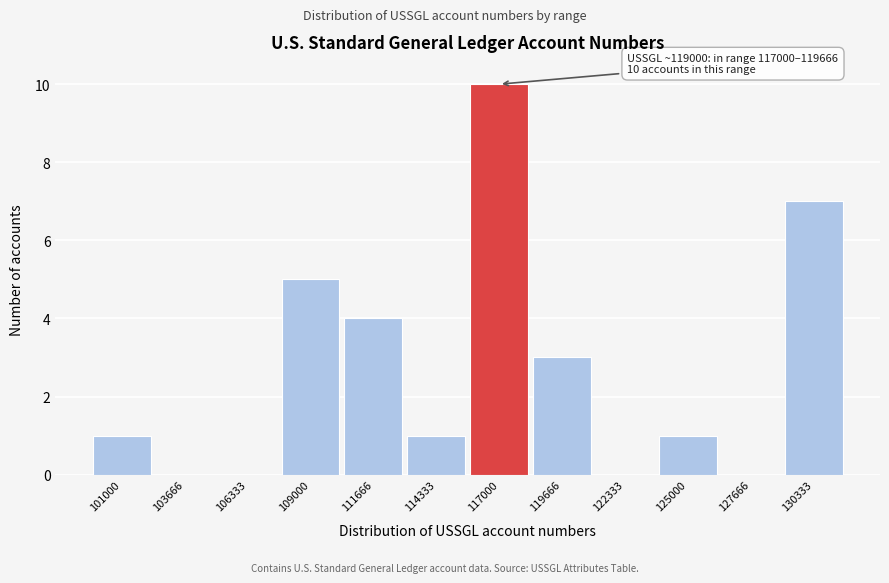

Reading left to right, list all the values displayed in this chart.

101000=1	103666=0	106333=0	109000=5	111666=4	114333=1	117000=10	119666=3	122333=0	125000=1	127666=0	130333=7